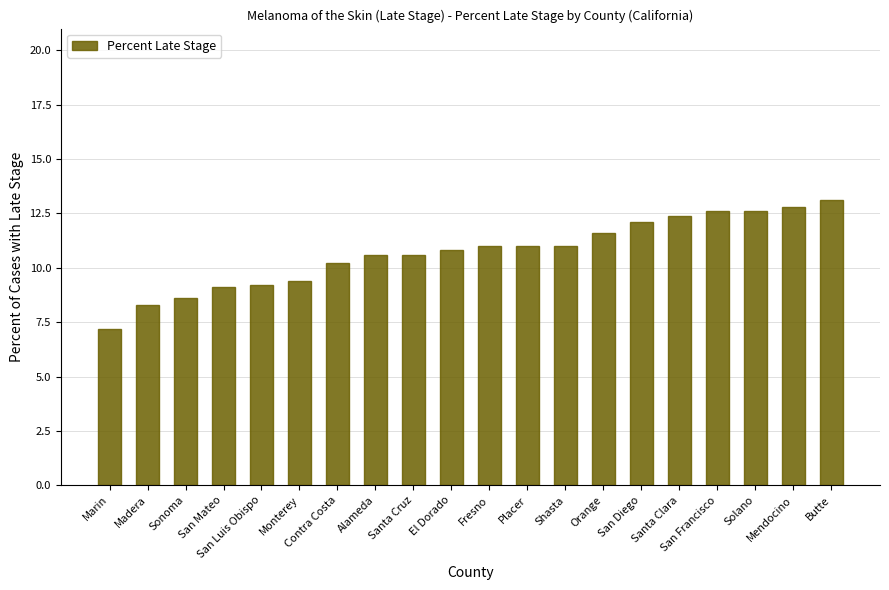

What is the value of the 4th bar from the left?

9.1